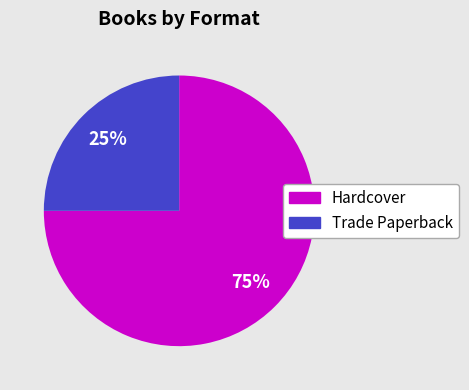

To the nearest percent, what is the average slice percentage?

50%